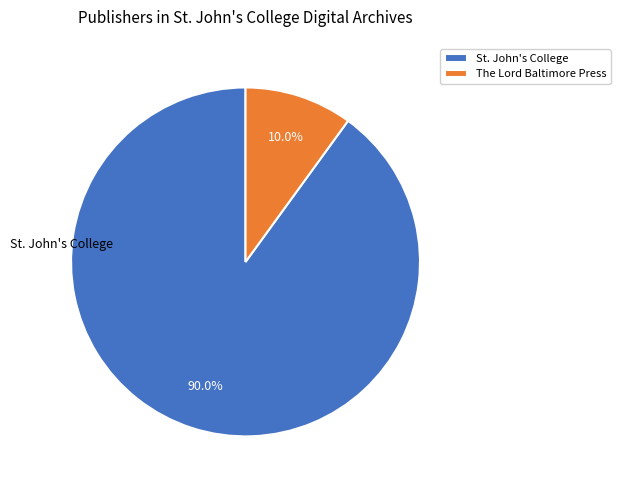

Is there a majority slice in this chart?

Yes